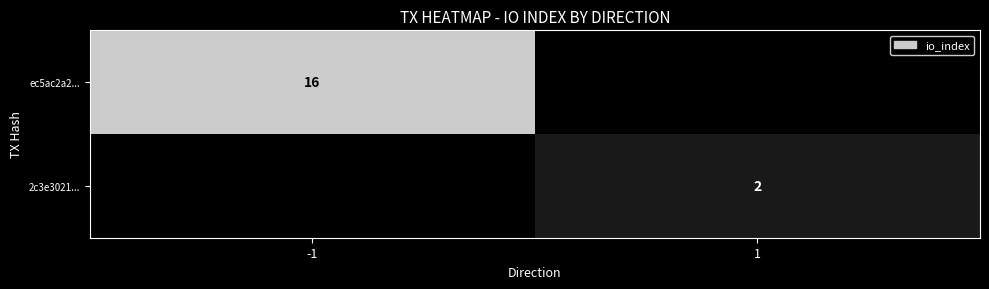

How many distinct data groups are displayed?

2